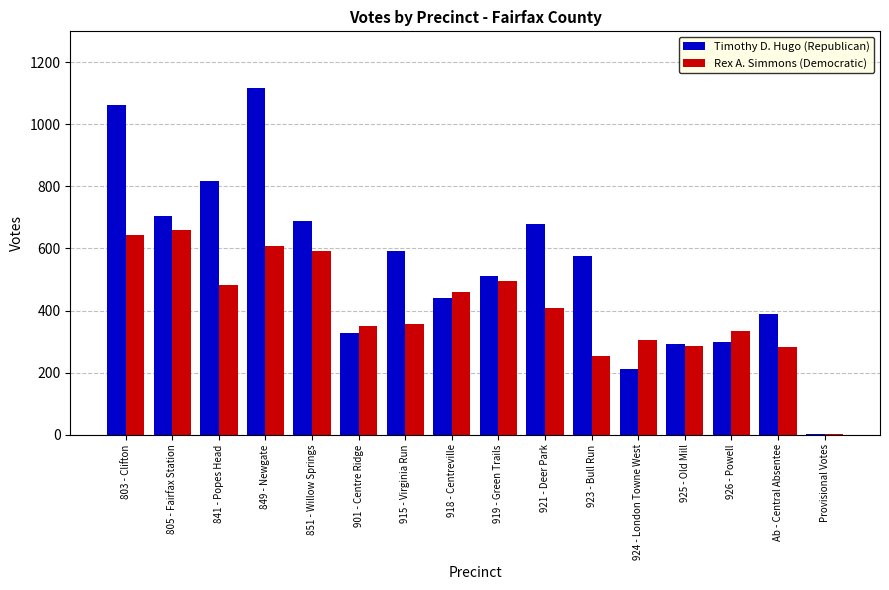

Are the bars grouped side by side (vs. stacked)?

Yes